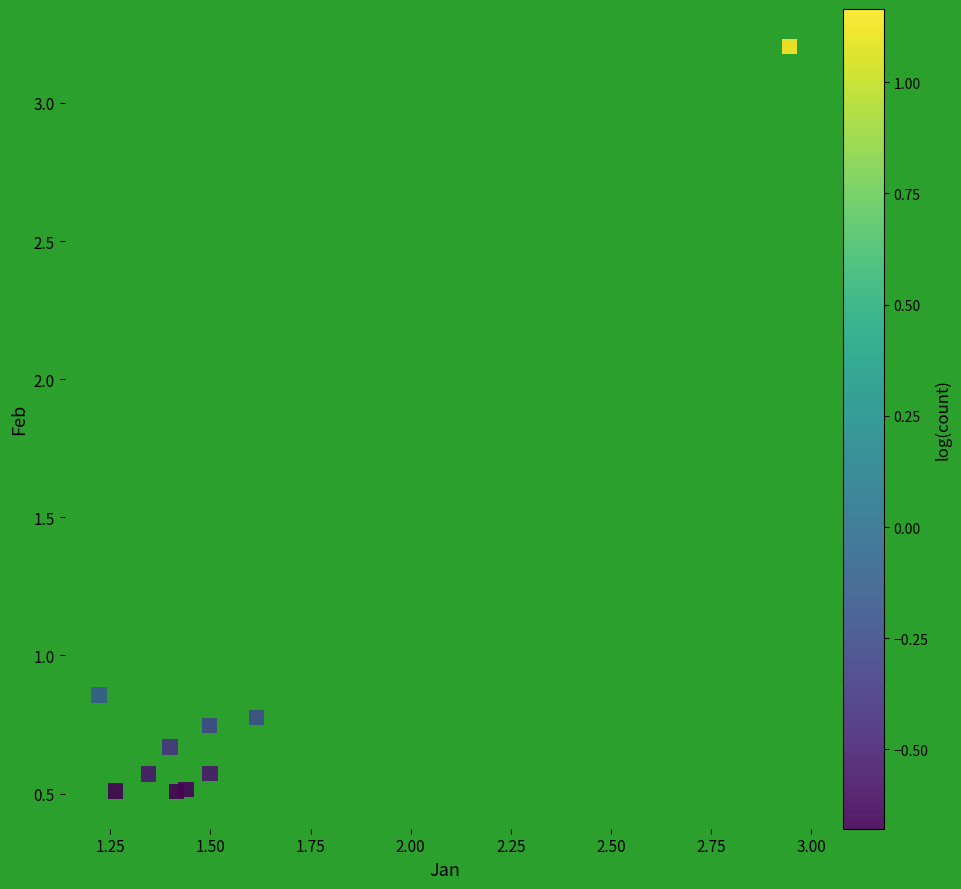

What is the range of X values (max minus min)?

1.7